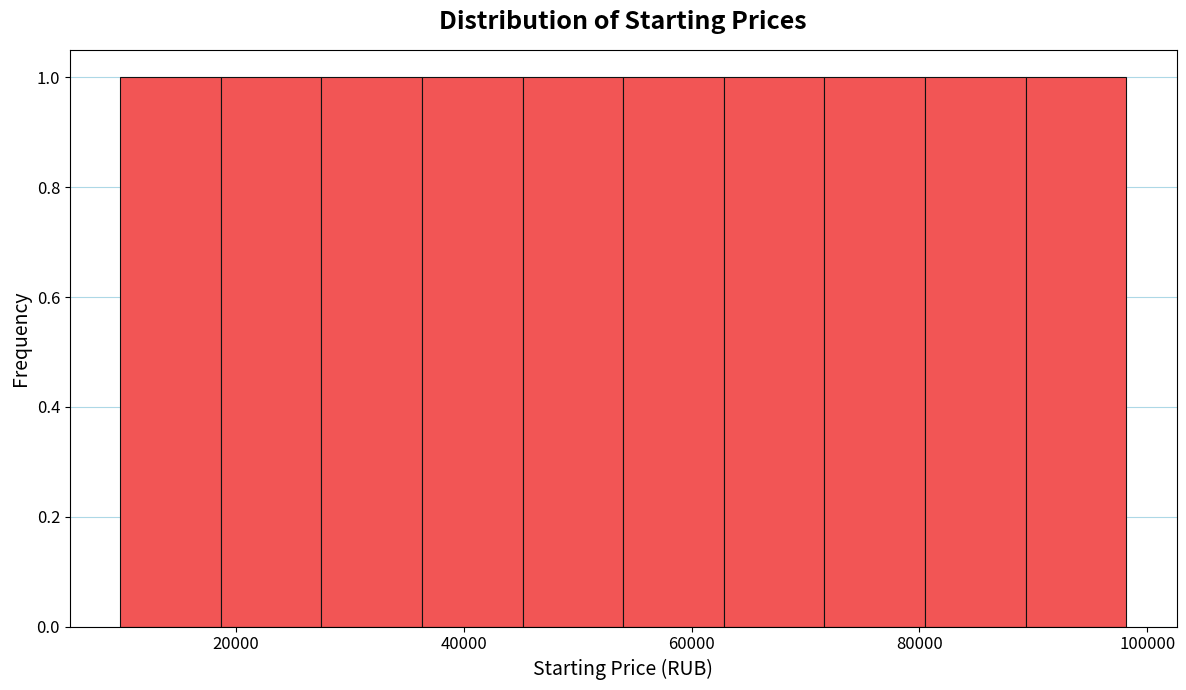

Reading left to right, list every bar in this chart as the range it spans on the x-axis followed by its height. Neither the bar edges nor the heights are printed on the chart, so give them approximately, as read against the axes.

10000 to 18000: 1
18000 to 28000: 1
28000 to 36000: 1
36000 to 46000: 1
46000 to 54000: 1
54000 to 62000: 1
62000 to 72000: 1
72000 to 80000: 1
80000 to 90000: 1
90000 to 98000: 1